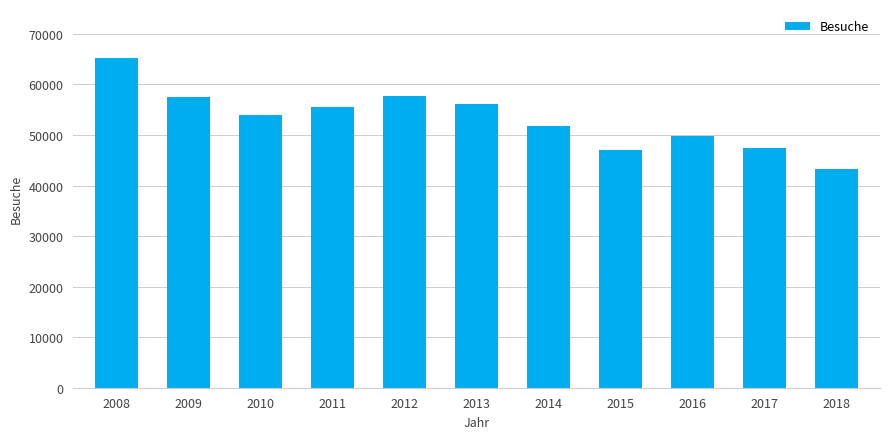

Are the bars horizontal?

No